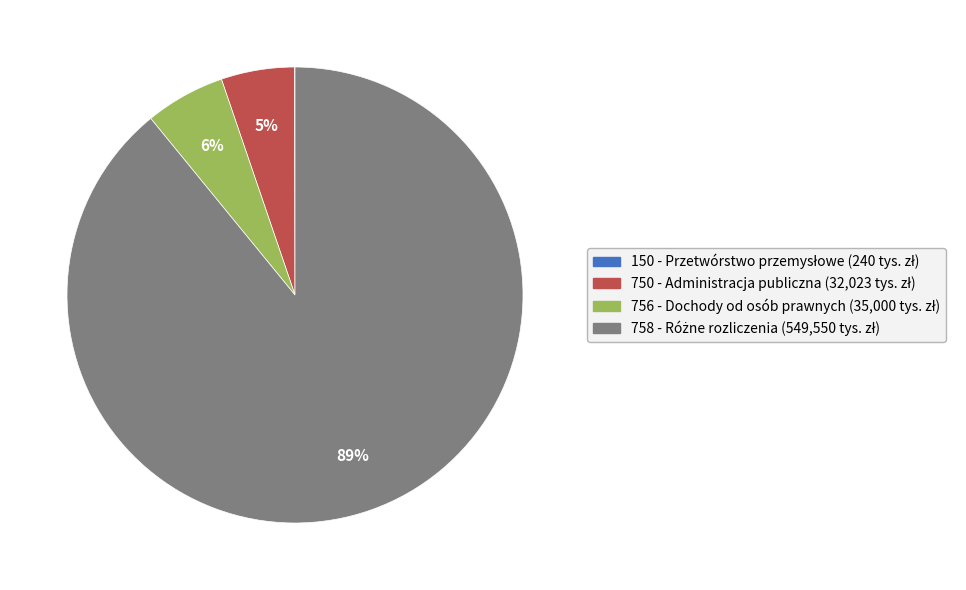

To the nearest percent, what percentage of the pie is 750 - Administracja publiczna?

5%